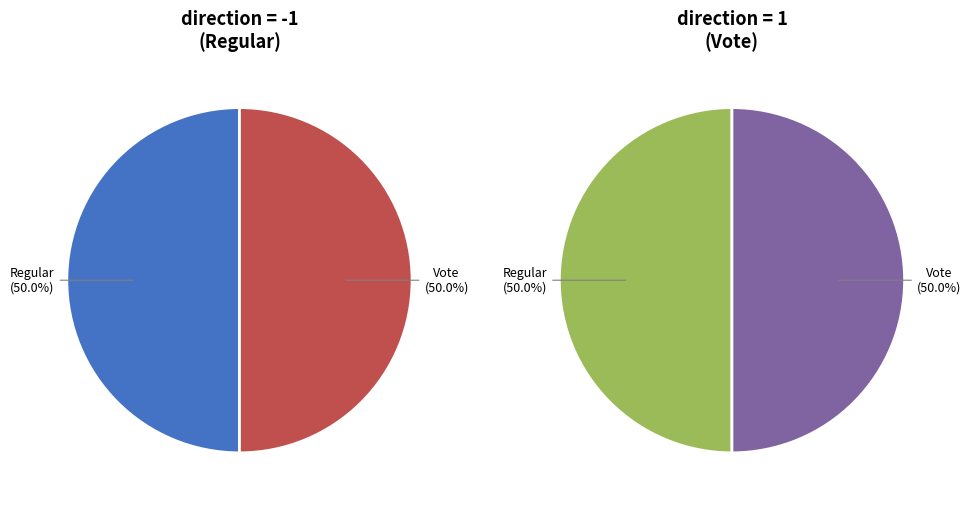

Is the sum of Regular and Vote greater than half?

Yes